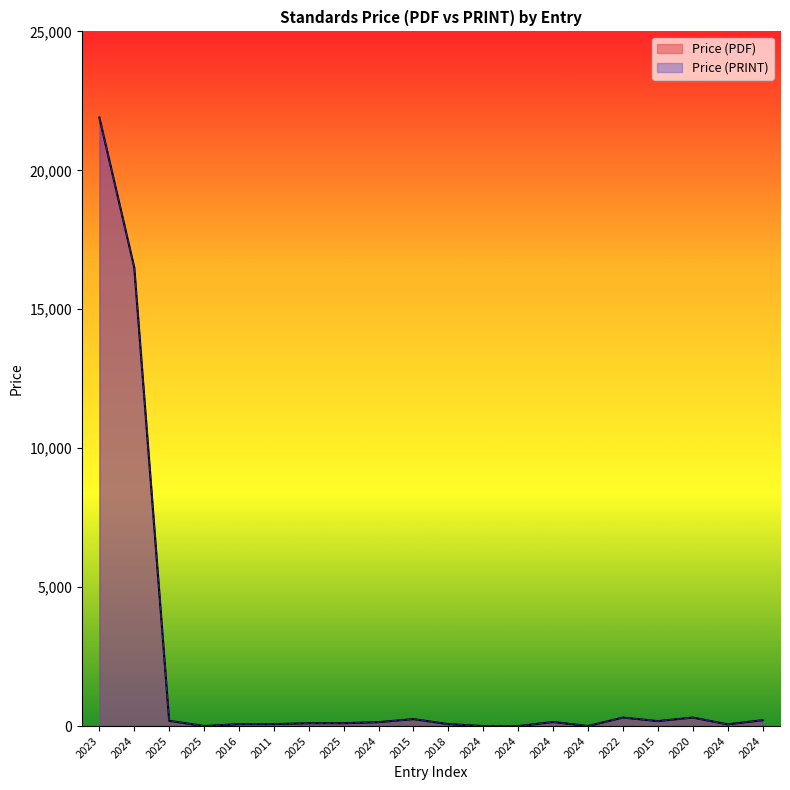

At which label does Price (PRINT) reach its minimum?

2025